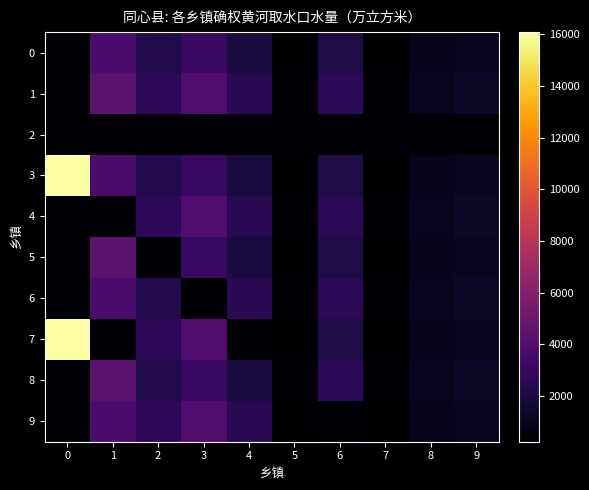

What is the spread (max minus min) of values at 9?

976.8